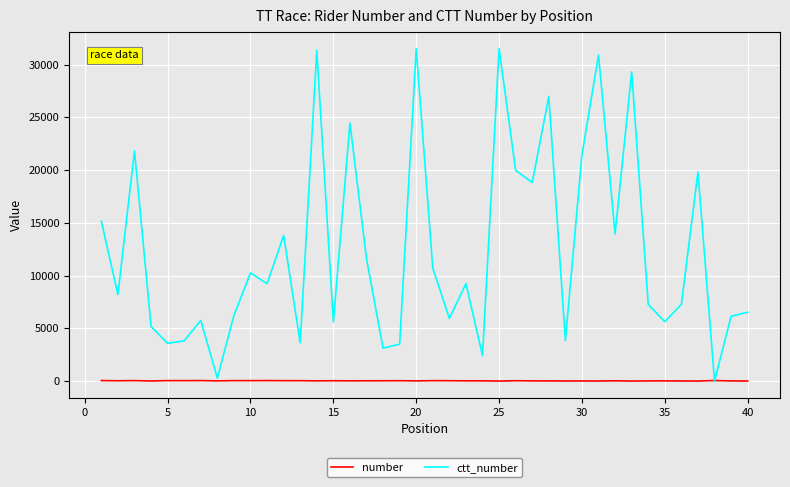

List the series in order of their overall mean, lowest first.

number, ctt_number